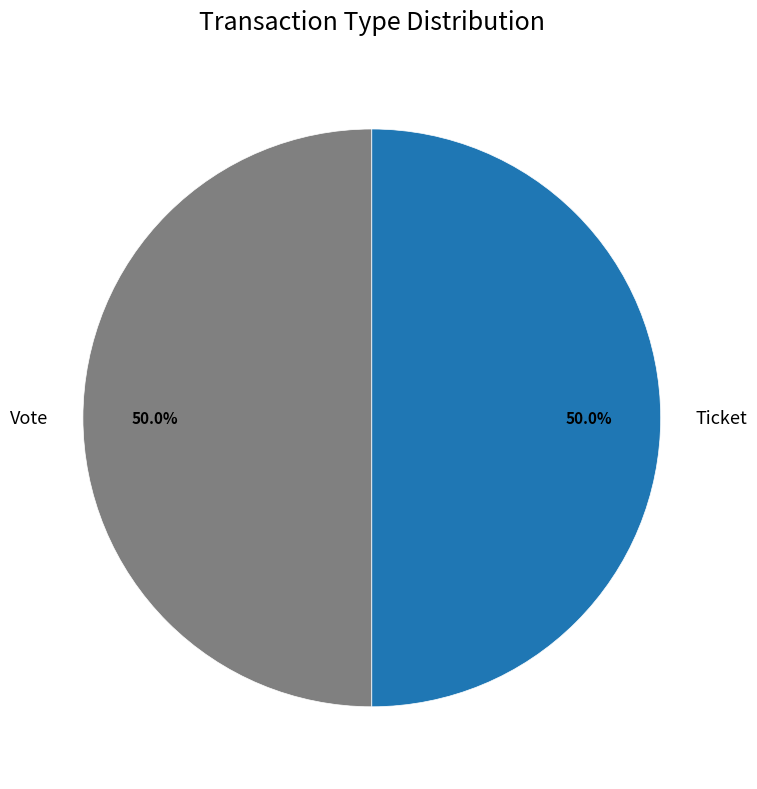

What is the ratio of the value at Ticket to the value at Vote?

1.0